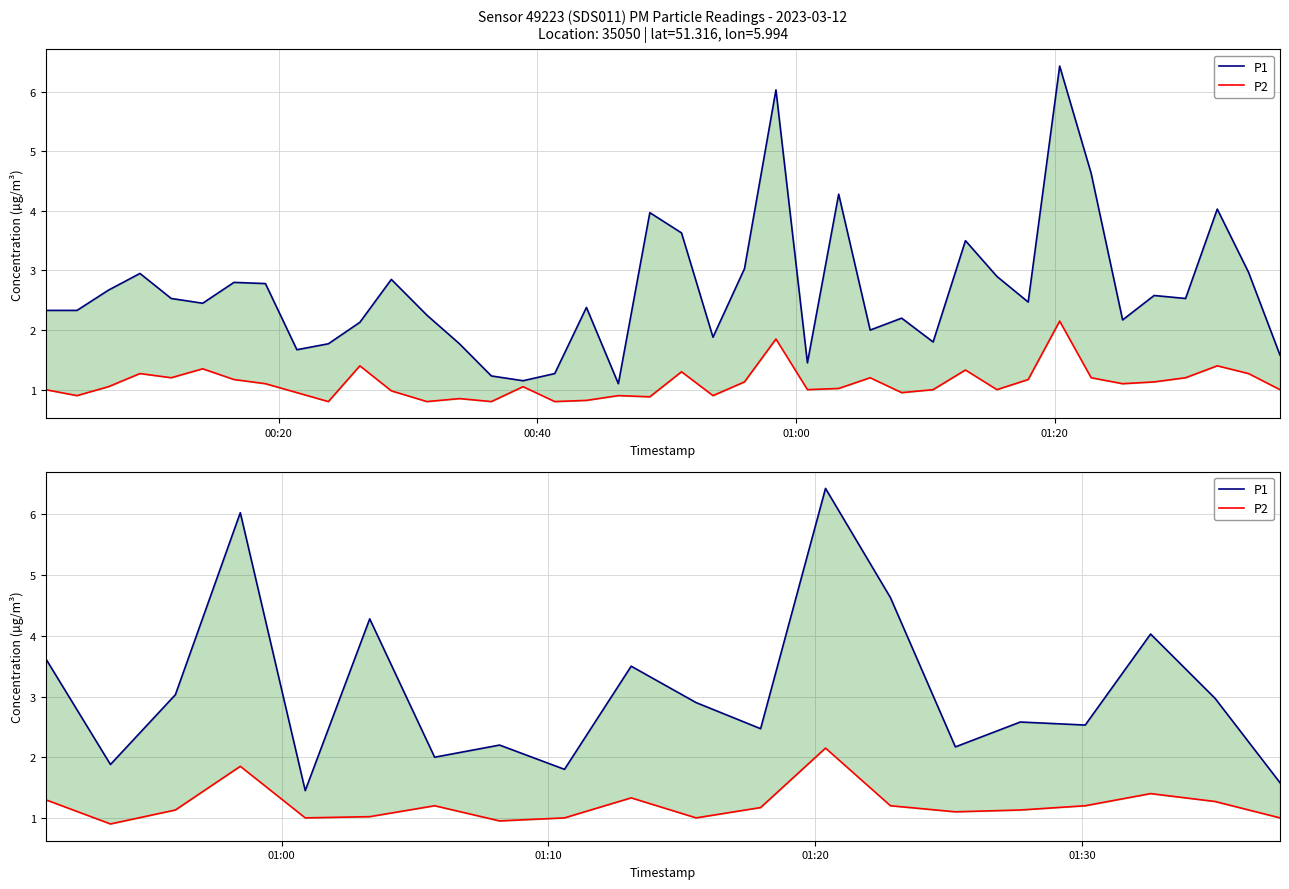

Which series has the largest total across all categories?

P1